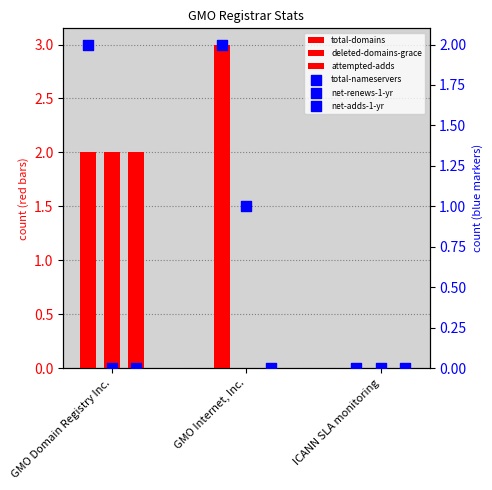

What are all the series names shown in the legend?

total-domains, deleted-domains-grace, attempted-adds, total-nameservers, net-renews-1-yr, net-adds-1-yr